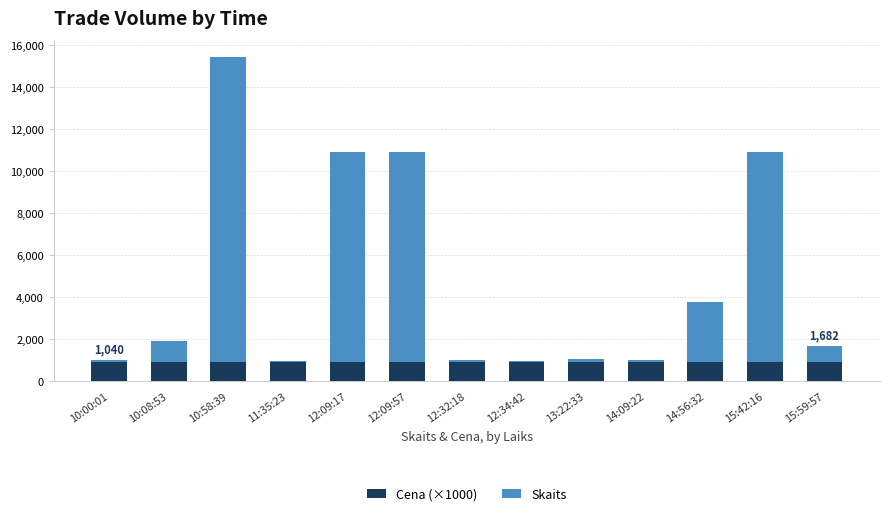

What is the total value across all series at 12:34:42?

952